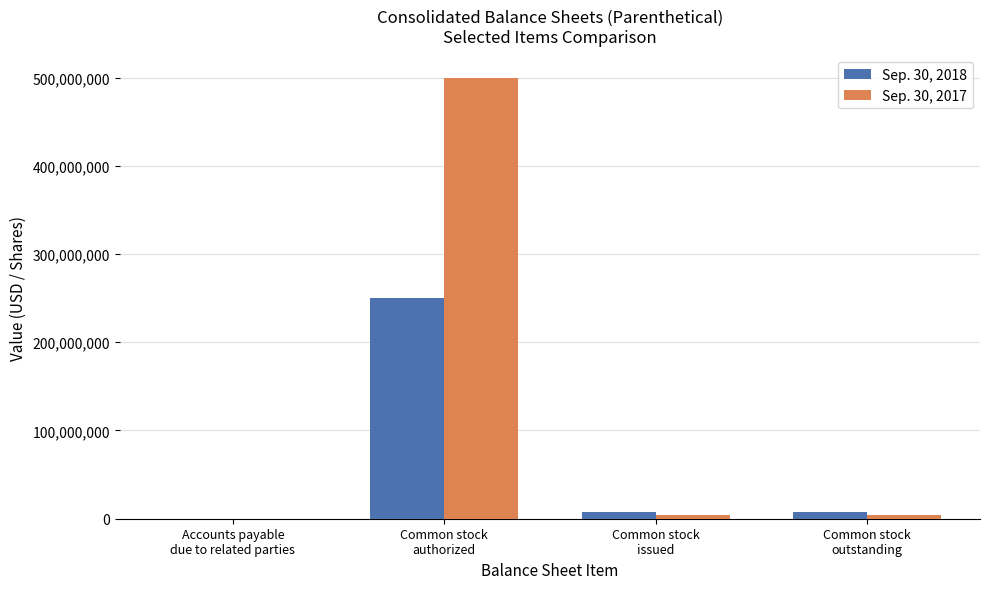

Are the bars grouped side by side (vs. stacked)?

Yes